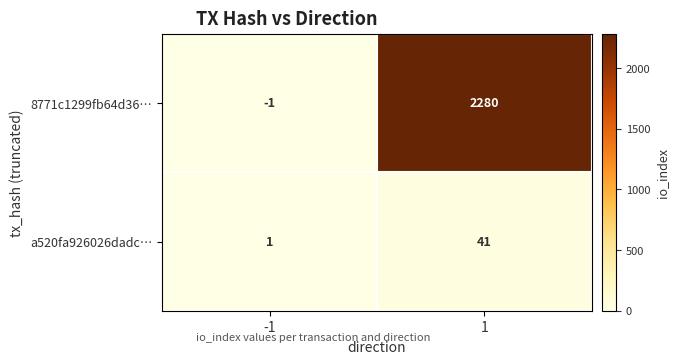

Which series has the largest total across all categories?

8771c1299fb64d36…